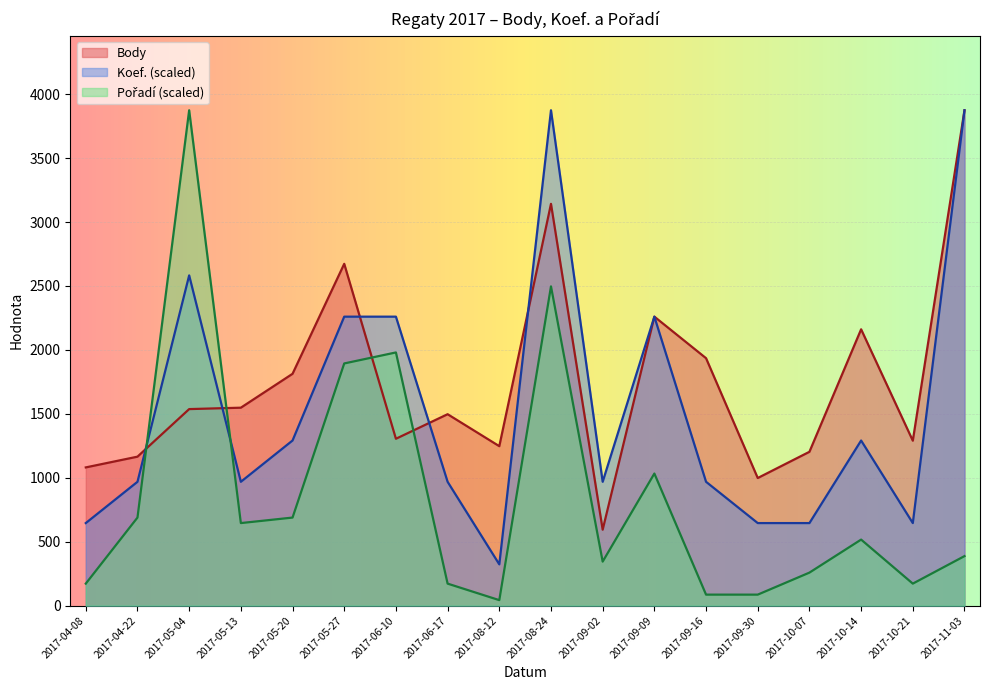

Which label corresponds to the smallest value in the chart?

2017-08-12